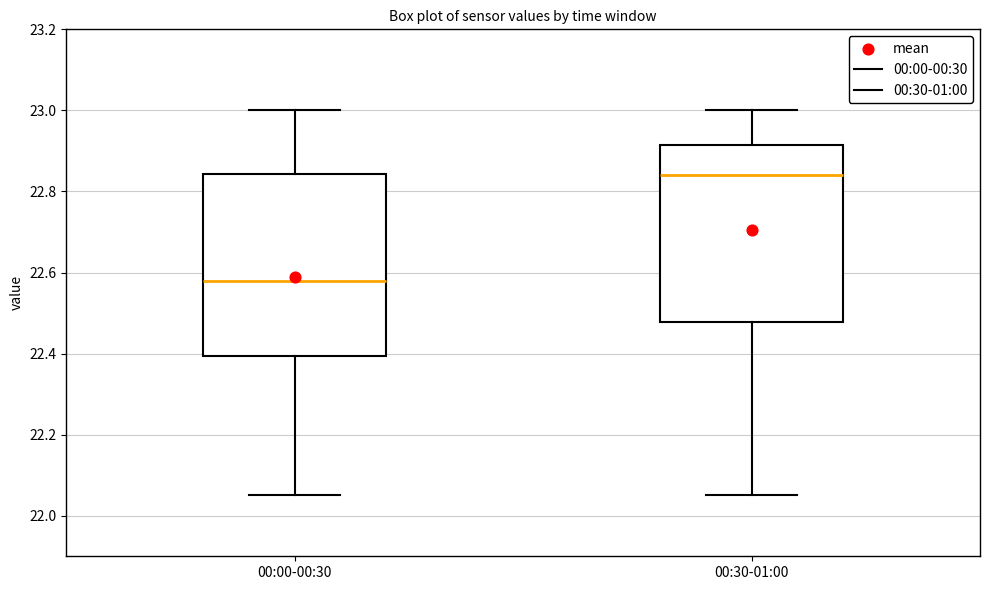

Reading left to right, read every box against the y-axis: the position of its median line, the range the box covers, and the ends of its whiskers. The values are not printed on the chart, so give them approximately, as read against the axis.

00:00-00:30: median 22.58, box 22.40 to 22.84, whiskers 22.06 to 23.00
00:30-01:00: median 22.84, box 22.48 to 22.92, whiskers 22.06 to 23.00